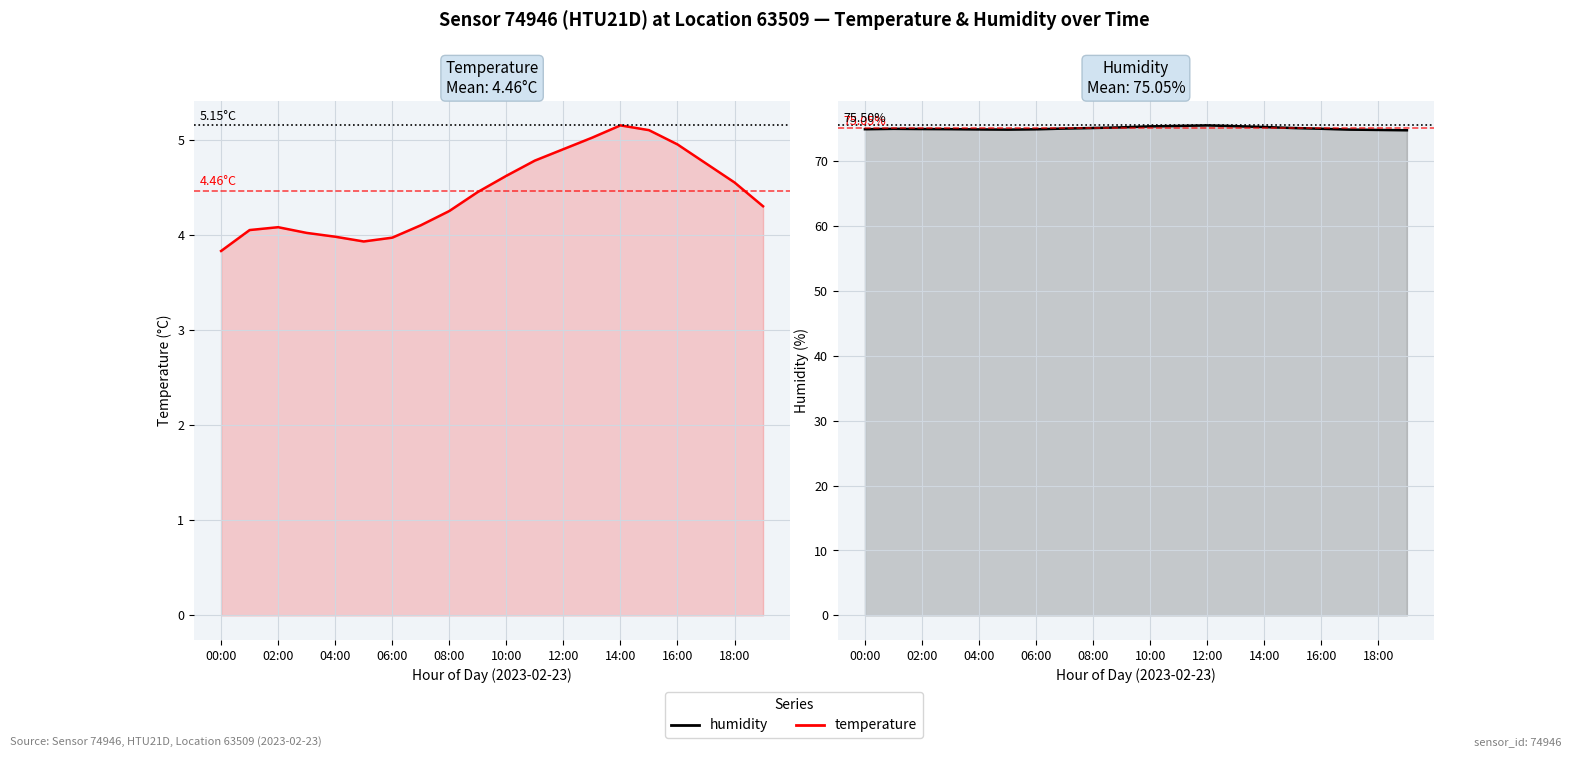

What are all the series names shown in the legend?

temperature, humidity